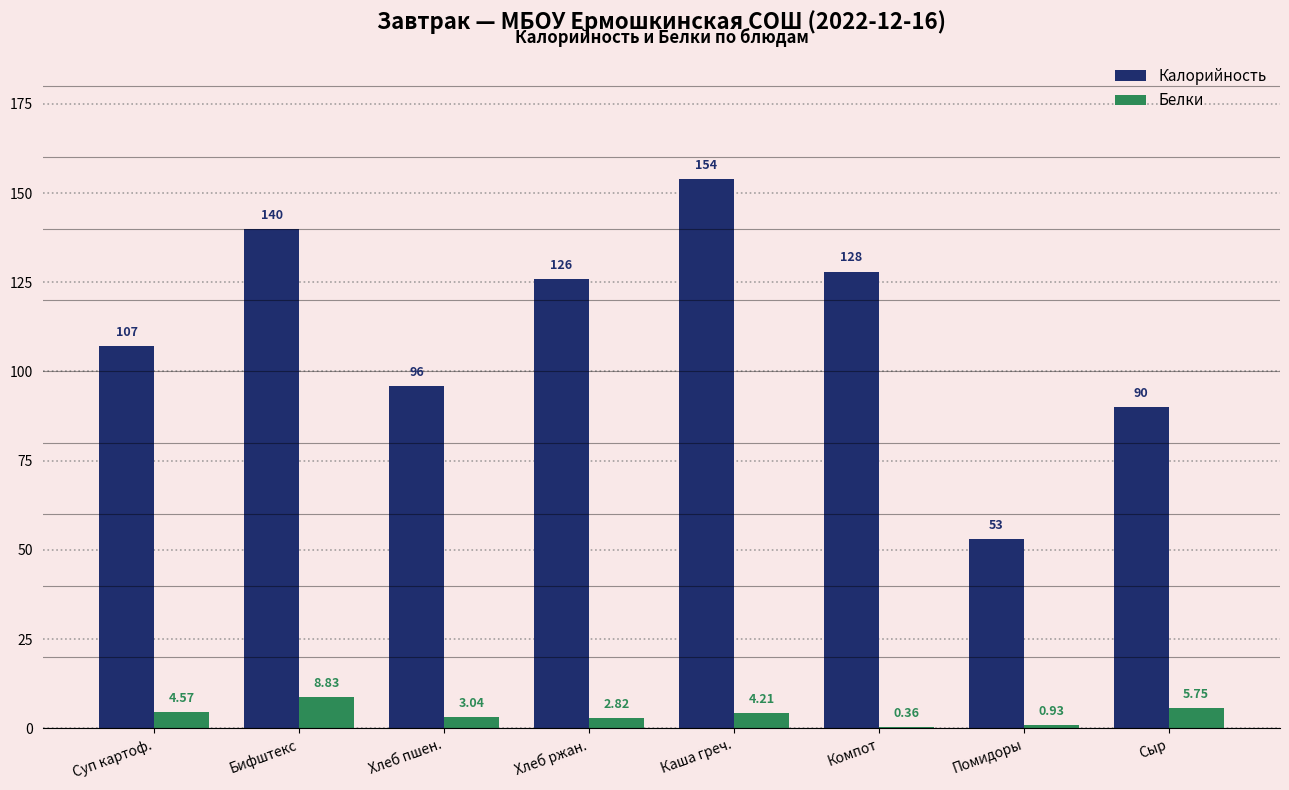

What is the greatest value displayed?

154.0